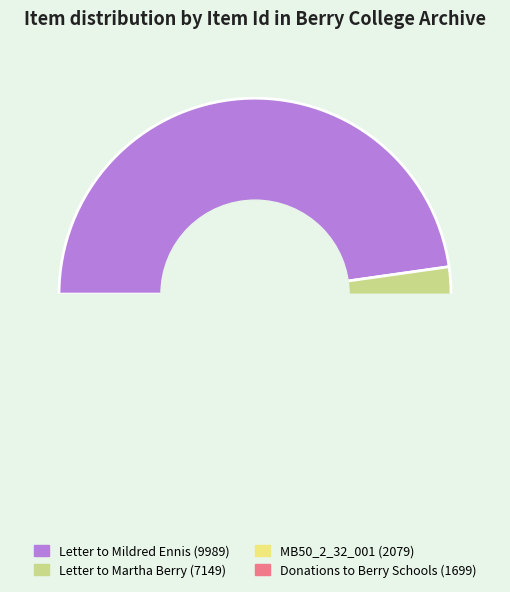

Between MB50_2_32_001.jpg and Donations to the Berry Schools from Mrs. Churchill, which is larger?

MB50_2_32_001.jpg